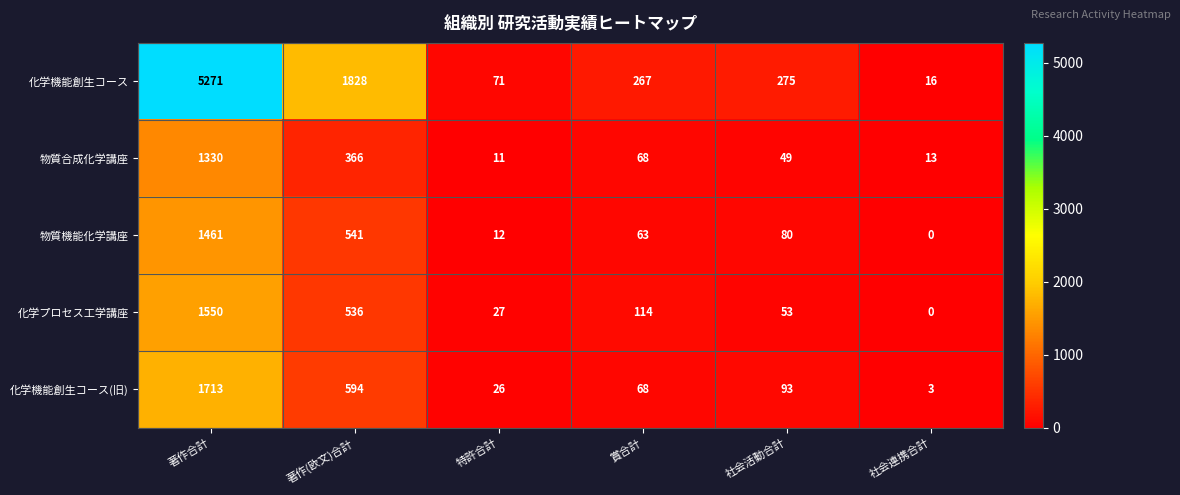

What is the difference between the 物質機能化学講座 values at 社会連携合計 and 特許合計?

12